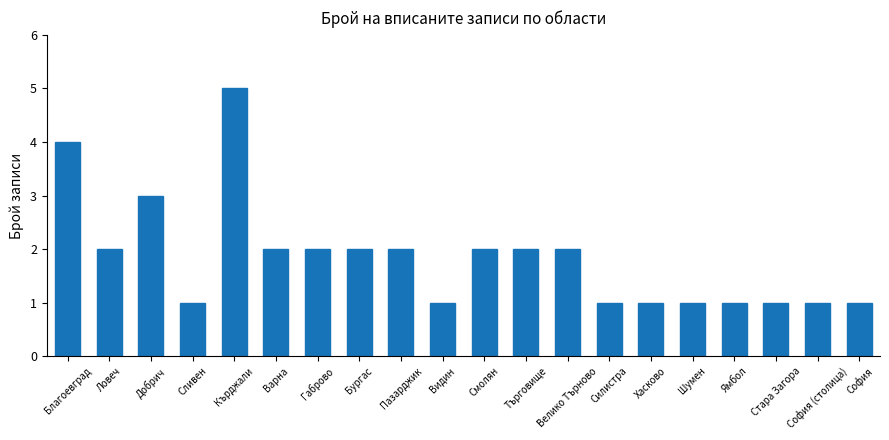

What is the difference between the second highest and minimum values?

3